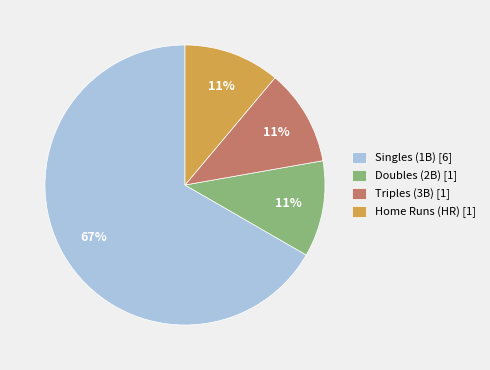

What is the largest slice in the pie chart?

Singles (1B) [6]